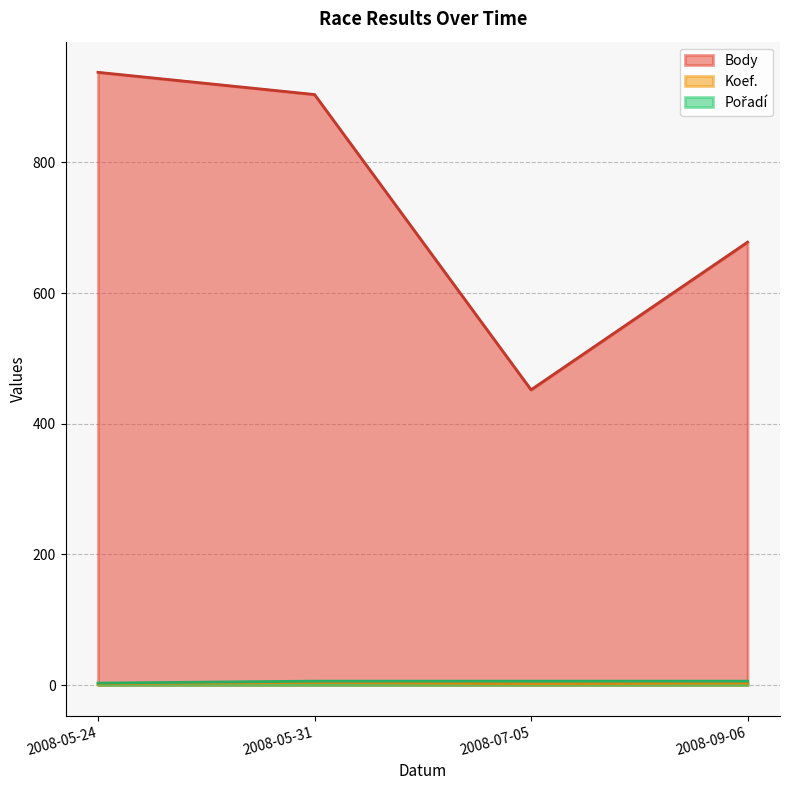

Which series changed the most between 2008-05-24 and 2008-09-06?

Body